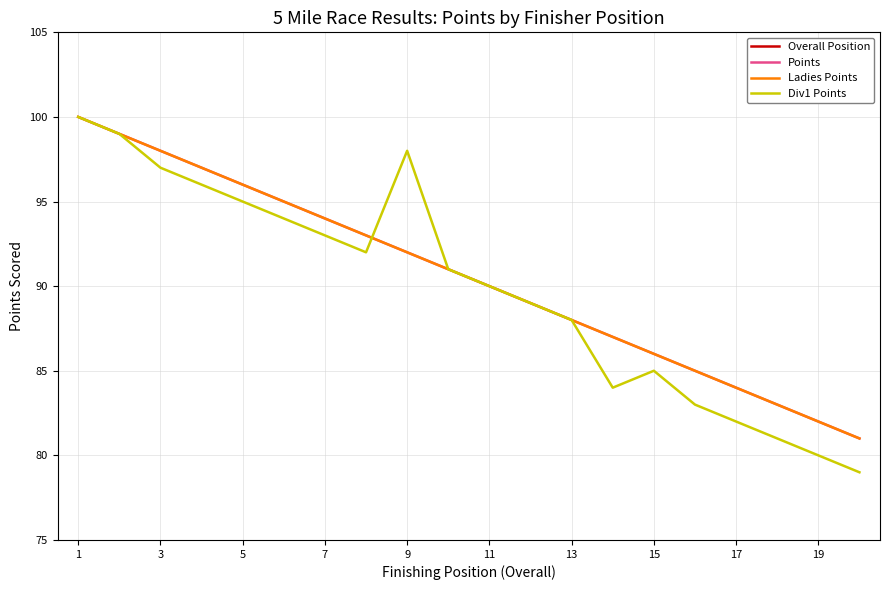

List the series in order of their peak value, lowest first.

Overall Position, Points, Ladies Points, Div1 Points